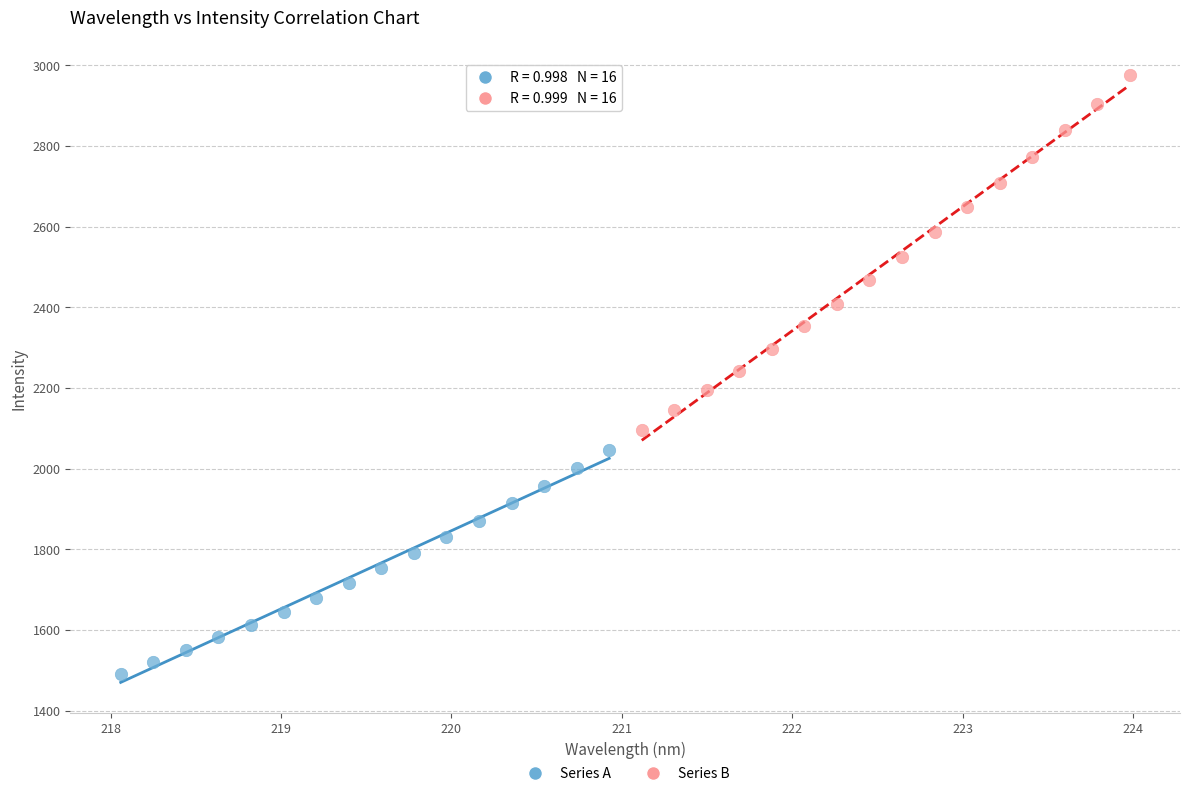

Which series contains the lowest Y value?

Series A